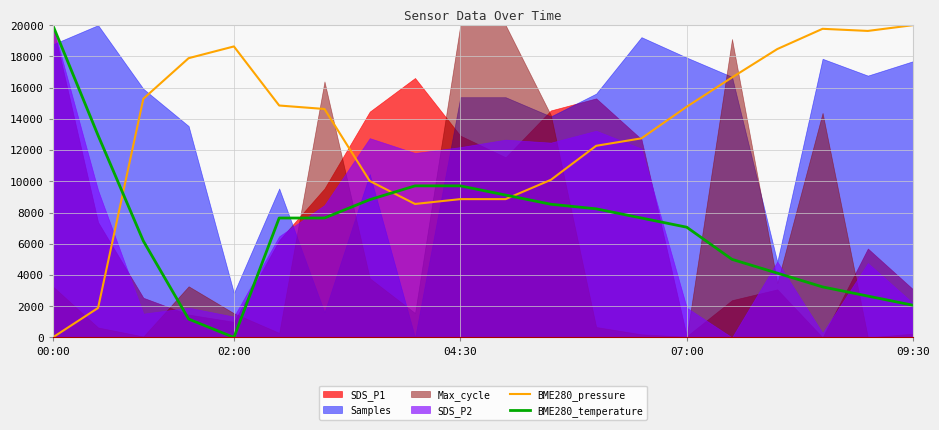

What is the difference between the second highest and minimum values in the BME280_temperature series?

12941.2